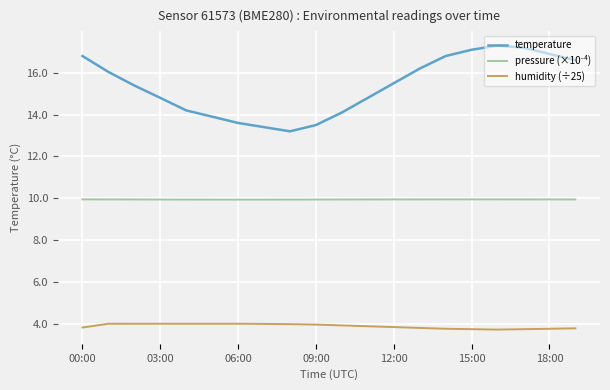

True or false: temperature has more than 0 interior local peaks.

True